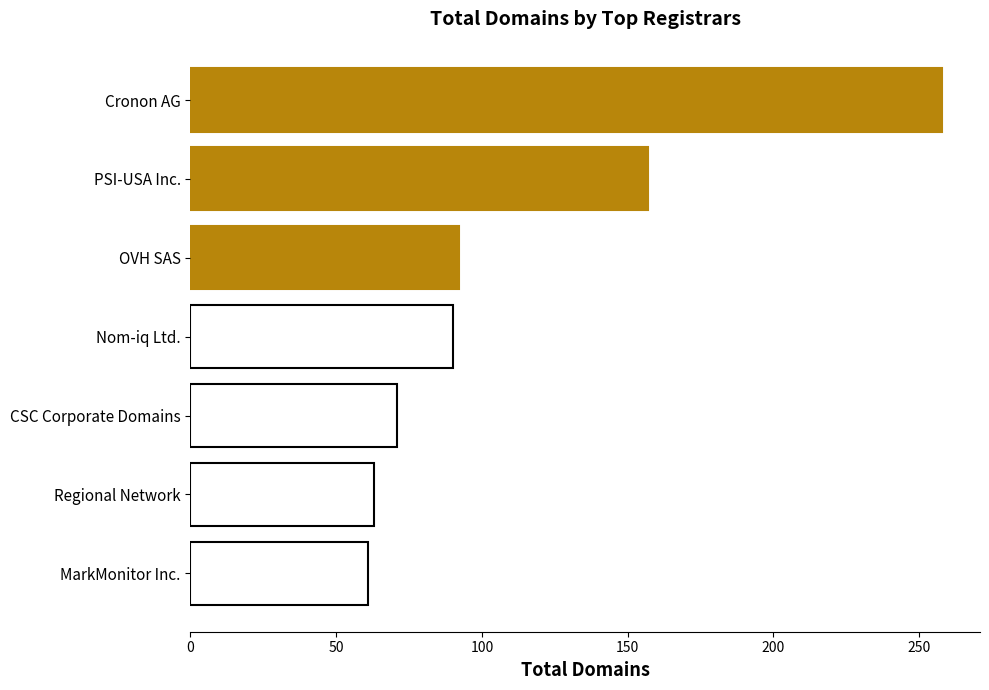

Count the number of data series in this chart.

1